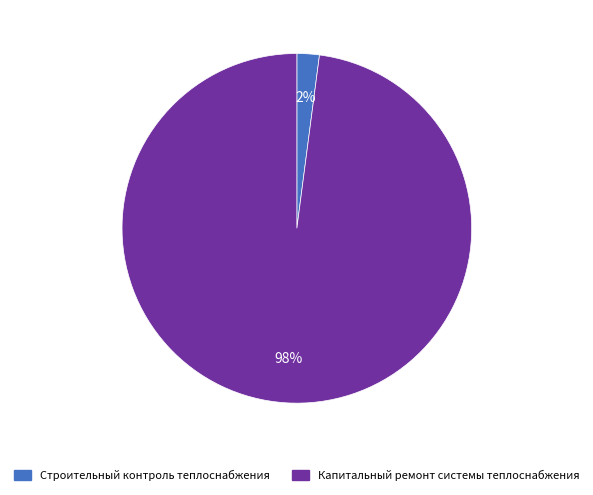

True or false: Капитальный ремонт системы теплоснабжения accounts for 98% of the total.

True